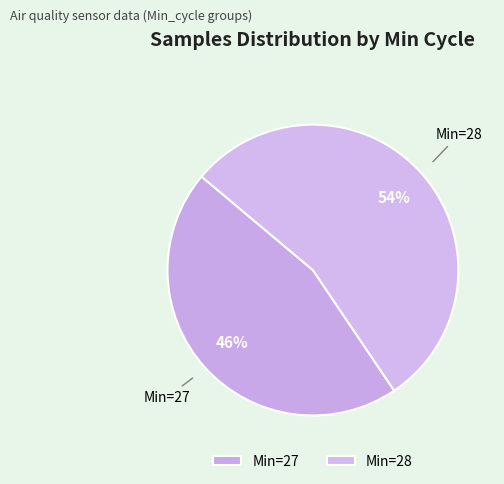

The Min=27 slice represents 46% of the pie. True or false?

True